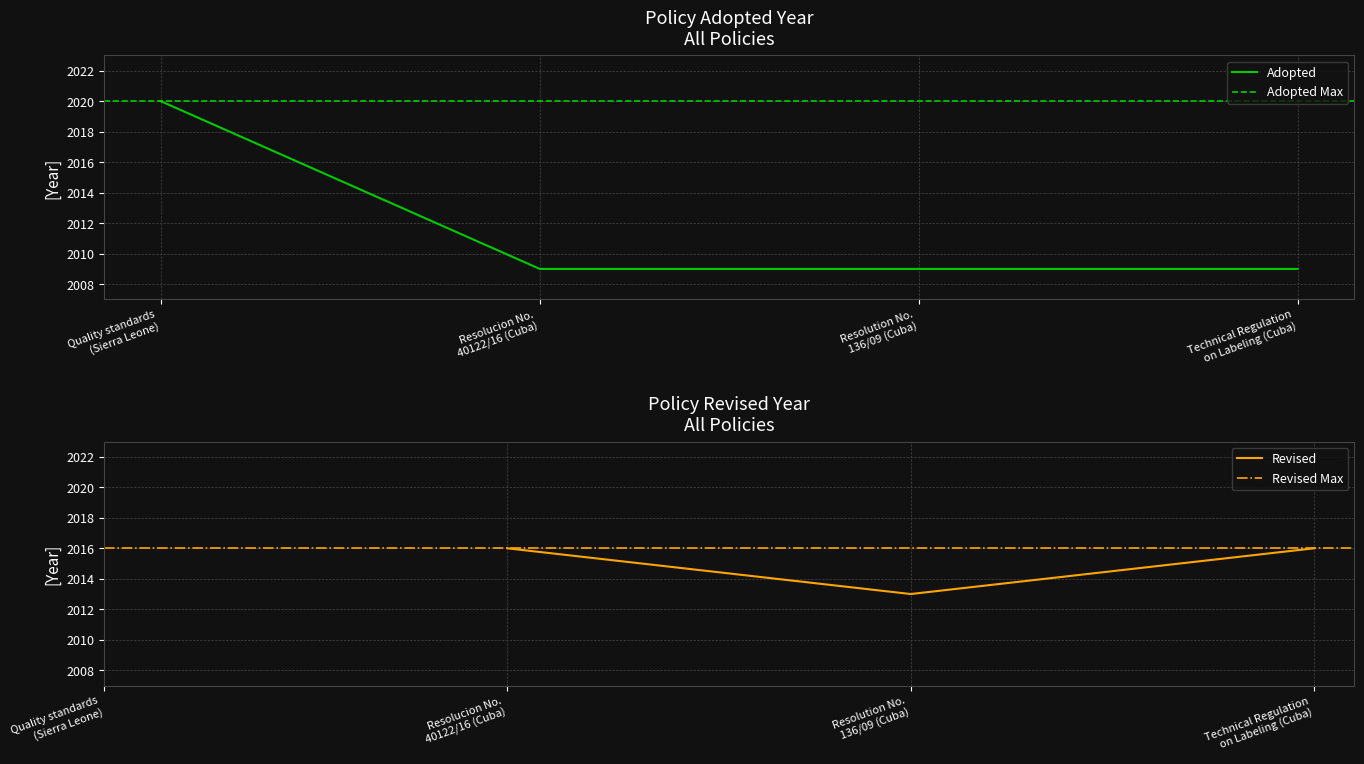

What is the approximate value at Resolucion No.
40122/16 (Cuba)?

2009